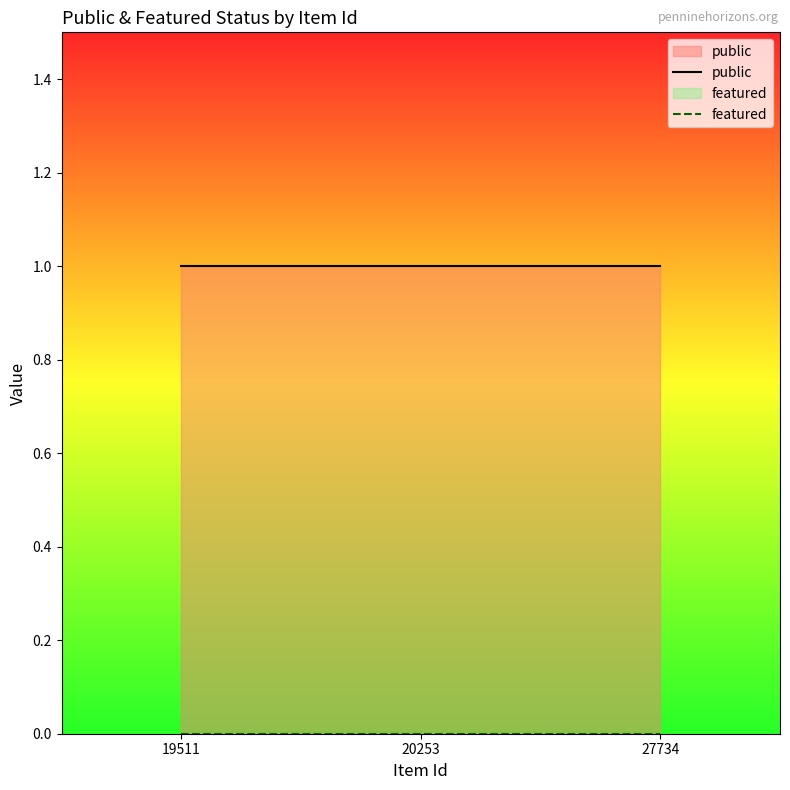

Reading right to left, list all the values displayed in this chart.

public: 27734=1	20253=1	19511=1
featured: 27734=0	20253=0	19511=0